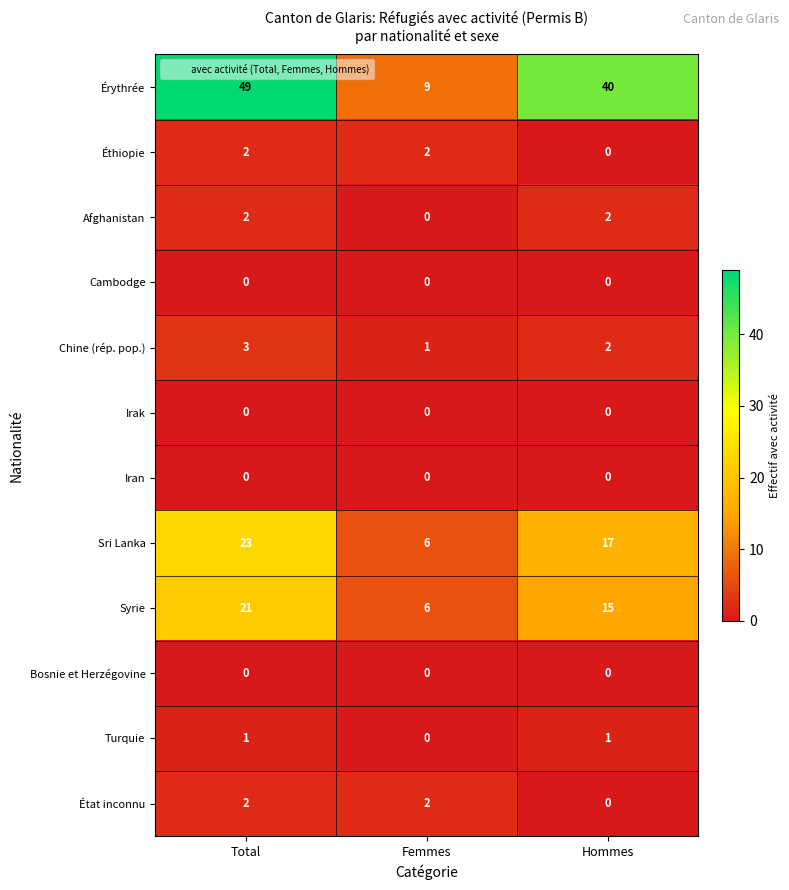

Is it true that Afghanistan equals 0 at Femmes?

True